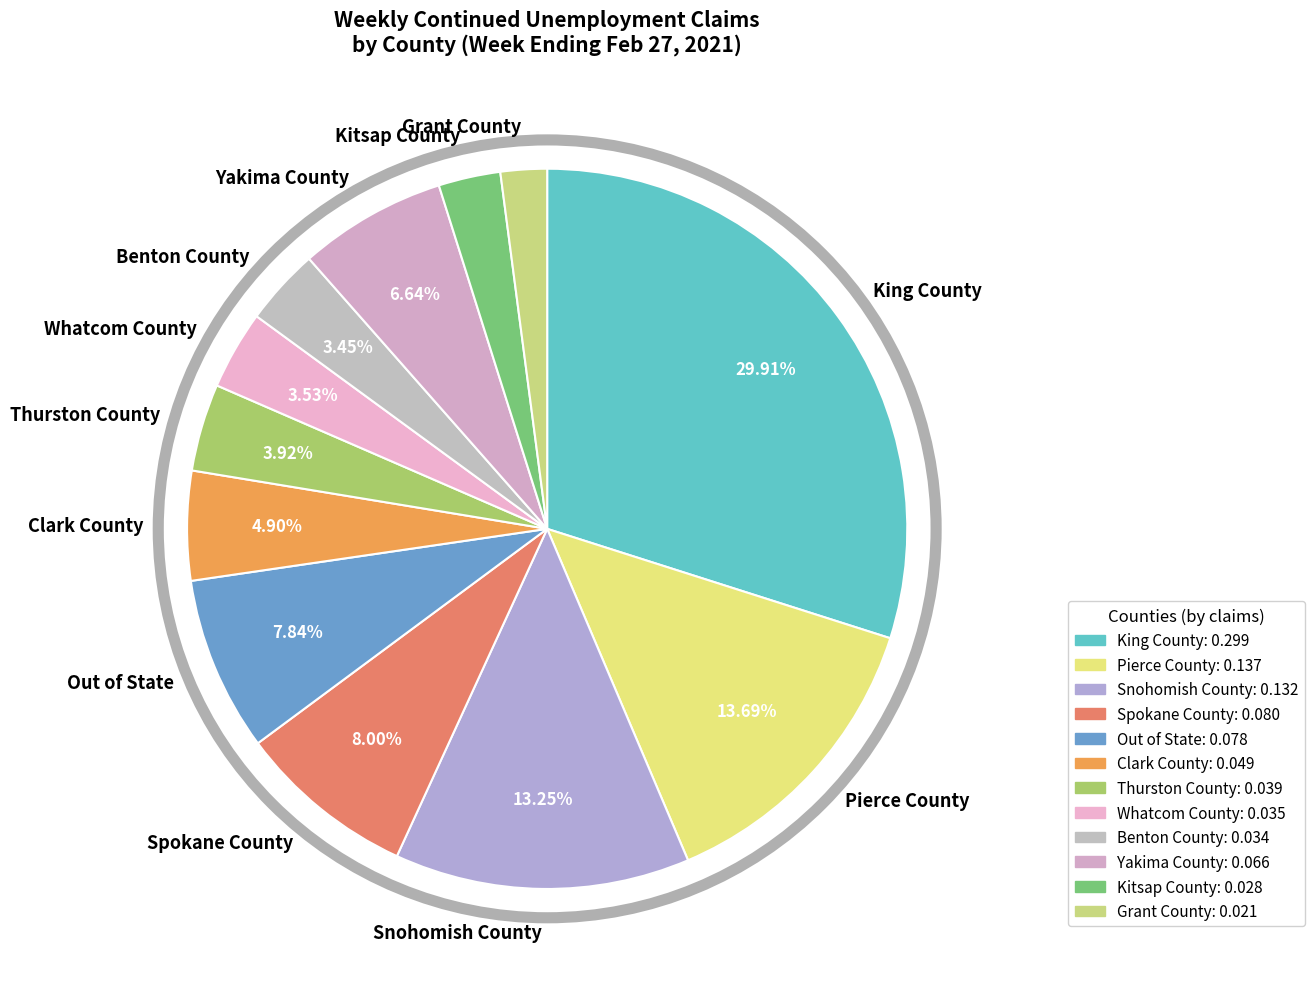

Is the sum of King County and Thurston County greater than half?

No